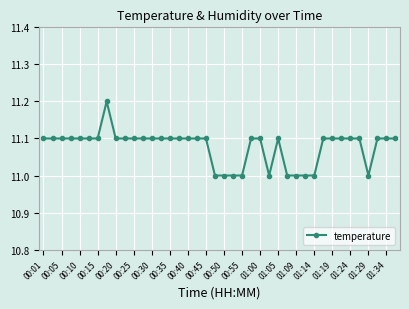

What is the sum of all values?

443.1